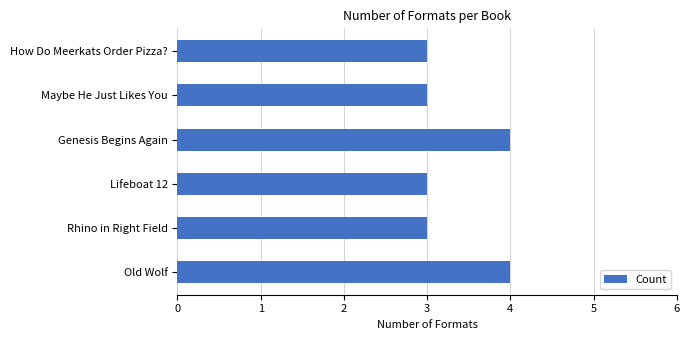

Reading bottom to top, extract all data points from this chart.

Old Wolf=4	Rhino in Right Field=3	Lifeboat 12=3	Genesis Begins Again=4	Maybe He Just Likes You=3	How Do Meerkats Order Pizza?=3